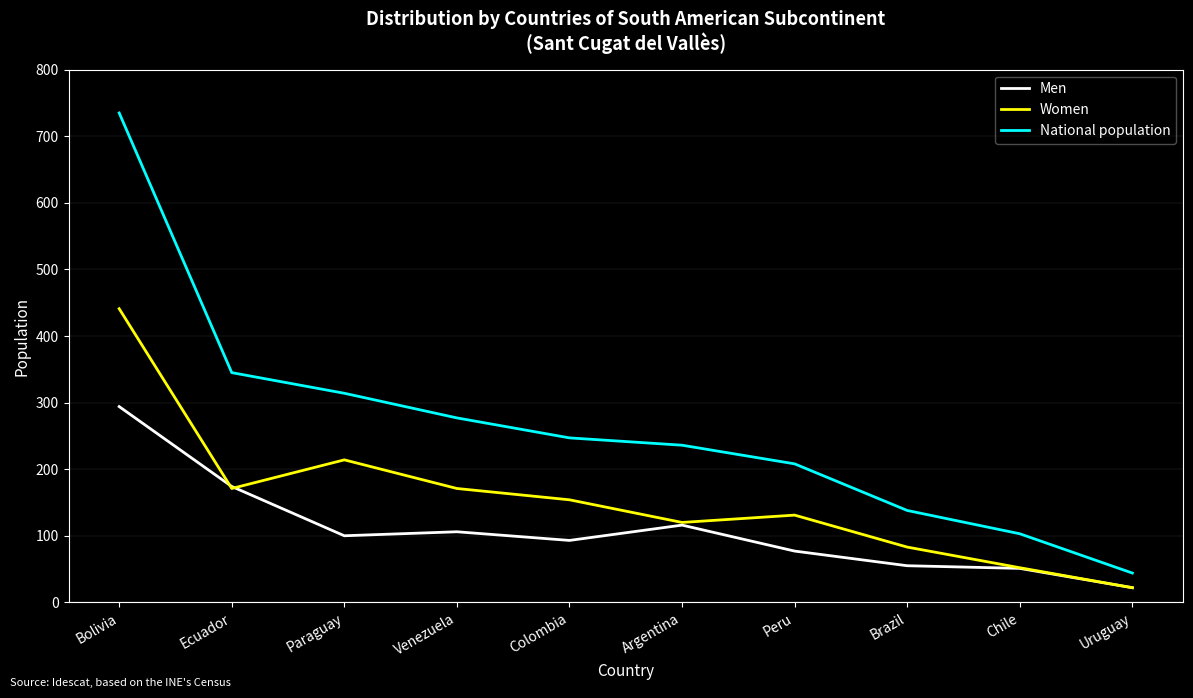

Reading left to right, list all the values displayed in this chart.

Men: 294	174	100	106	93	116	77	55	51	22
Women: 441	171	214	171	154	120	131	83	52	22
National population: 735	345	314	277	247	236	208	138	103	44